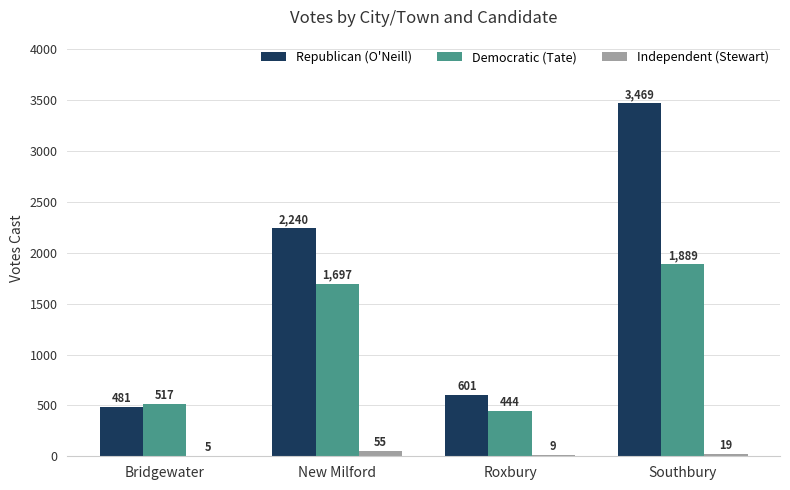

Which label corresponds to the largest value in the chart?

Southbury